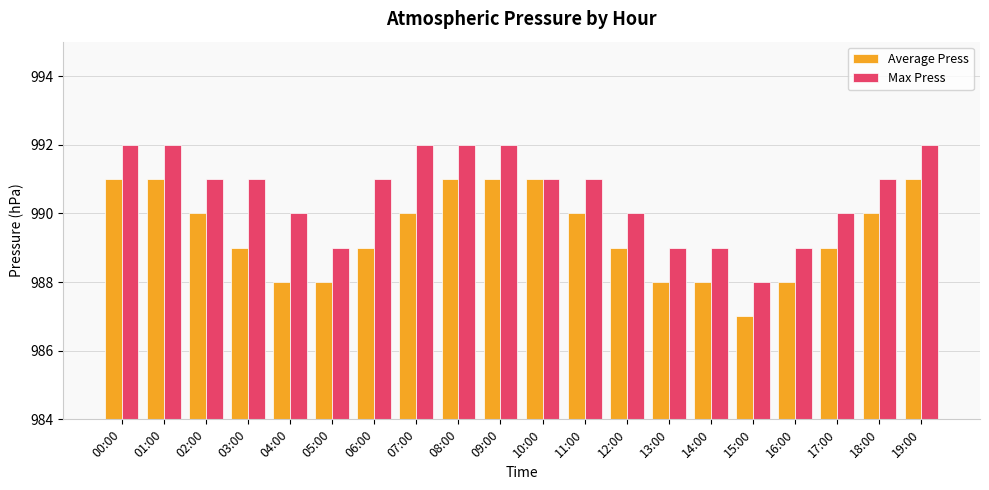

Is the value of Average Press at 06:00 greater than the value of Max Press at 01:00?

No